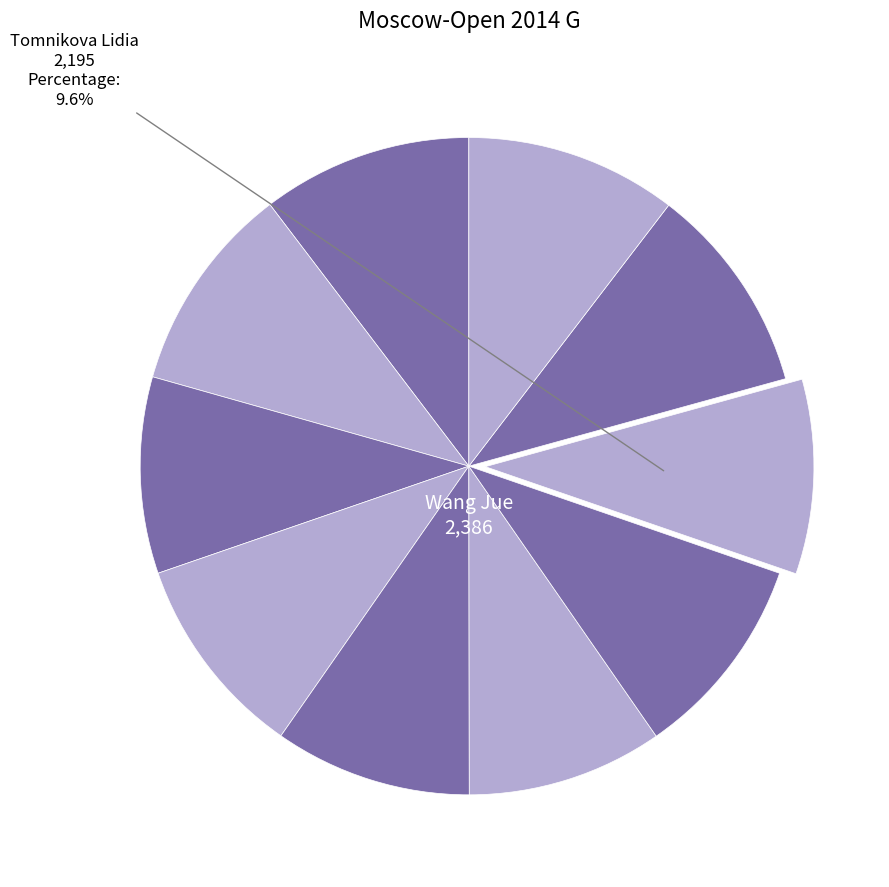

Count the number of slices in the pie.

10